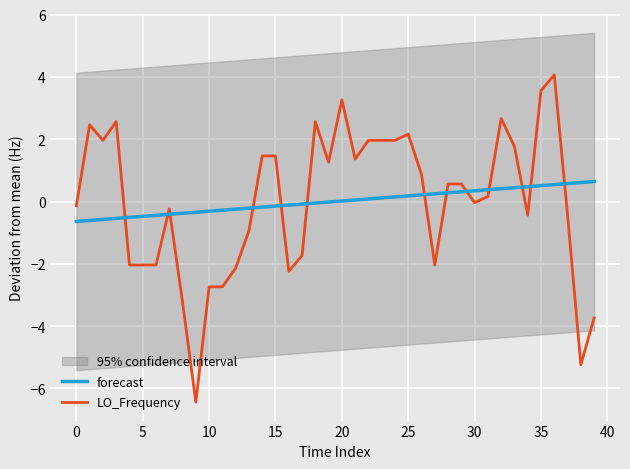

Is it true that forecast equals 0.0 at 20?

True